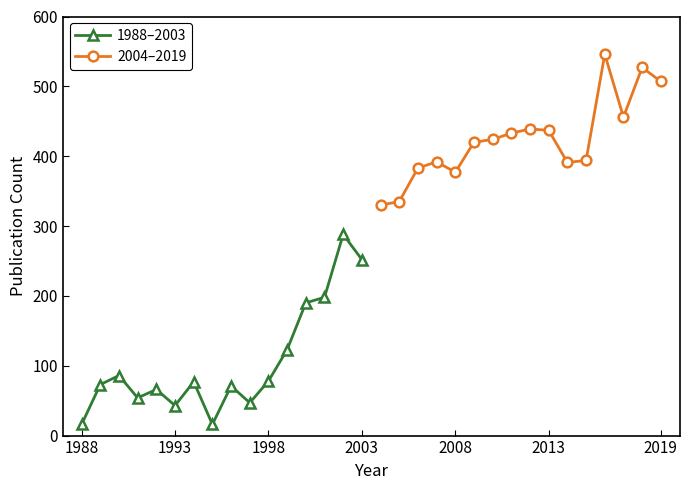

Is it true that 1988–2003 equals 160 at 2003?

False